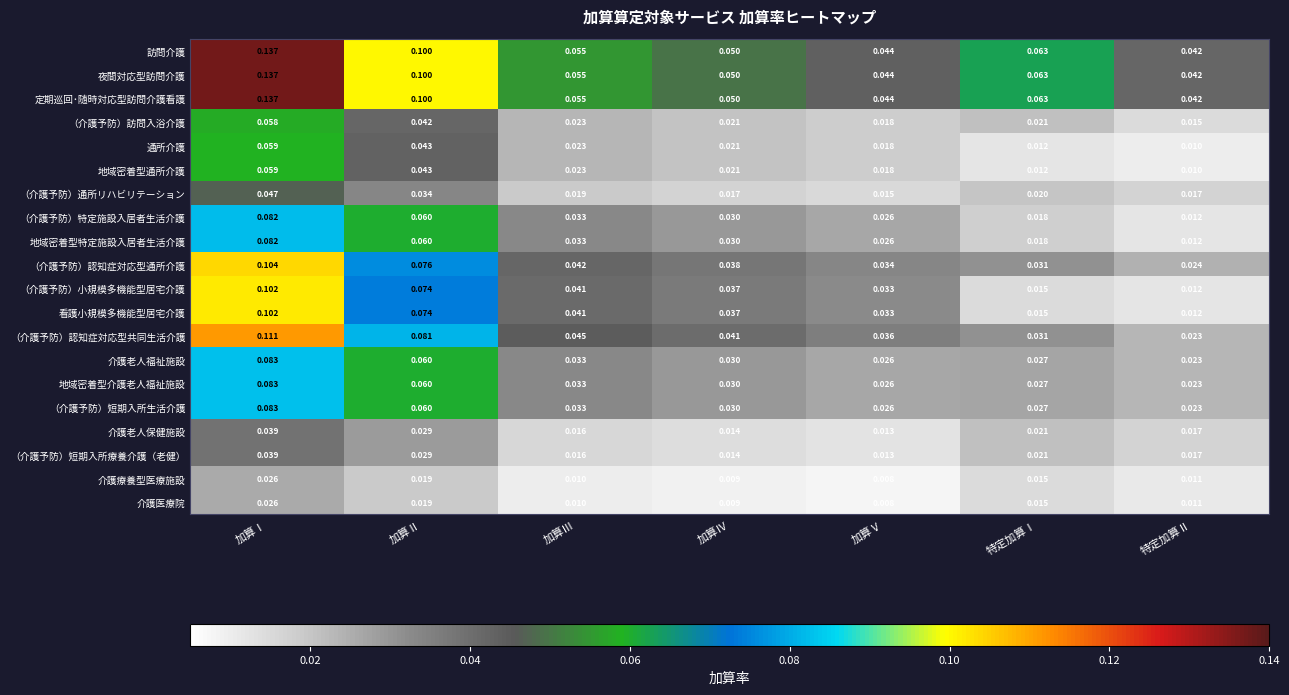

Rank the categories by （介護予防）短期入所療養介護（老健） value from highest to lowest.

加算Ⅰ, 加算Ⅱ, 特定加算Ⅰ, 特定加算Ⅱ, 加算Ⅲ, 加算Ⅳ, 加算Ⅴ